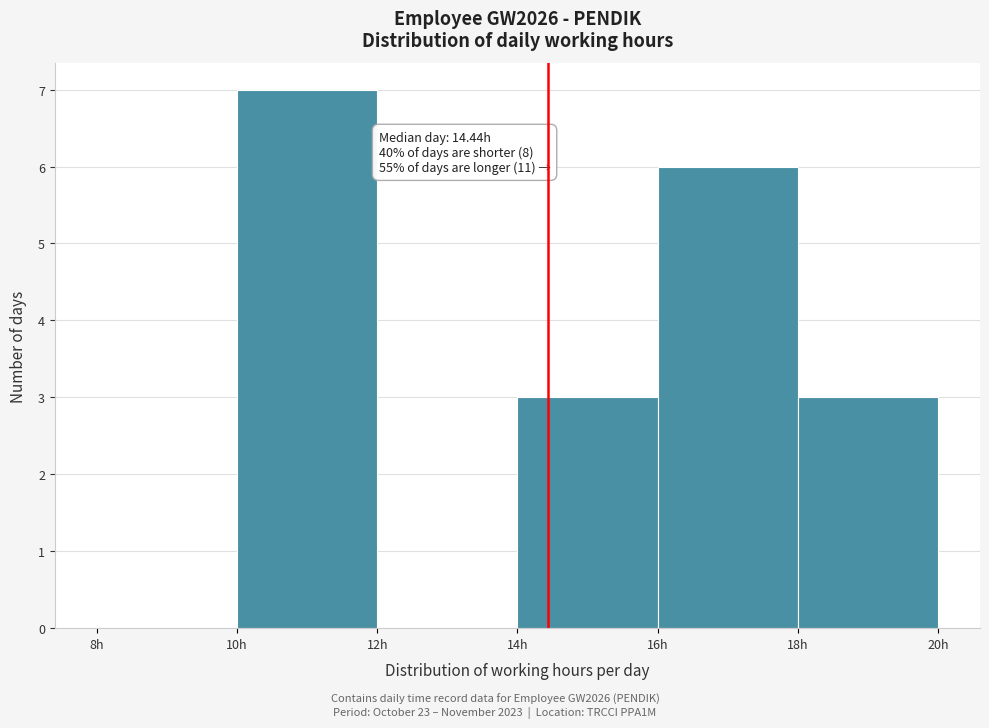

Which range on the x-axis has the tallest bar?

10 to 12